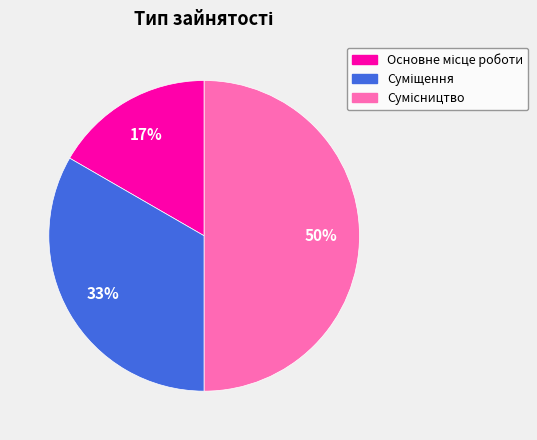

To the nearest percent, what is the difference between the largest and smallest slice percentages?

33%